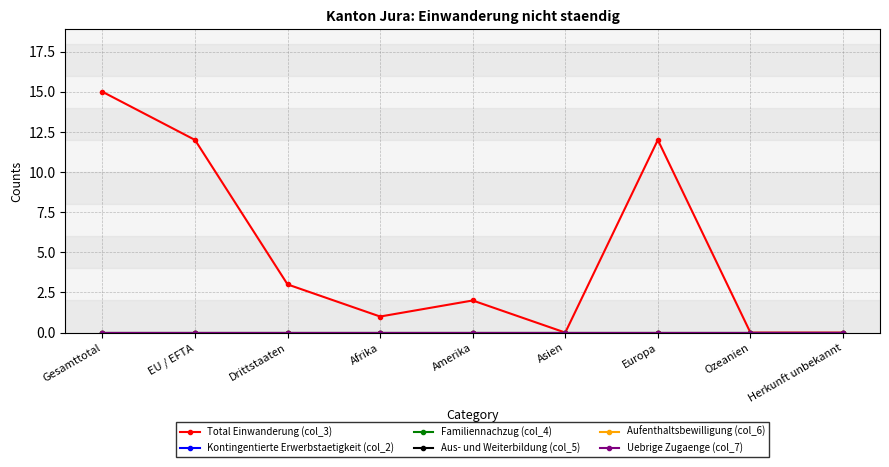

Does the chart display data point markers on the line(s)?

Yes